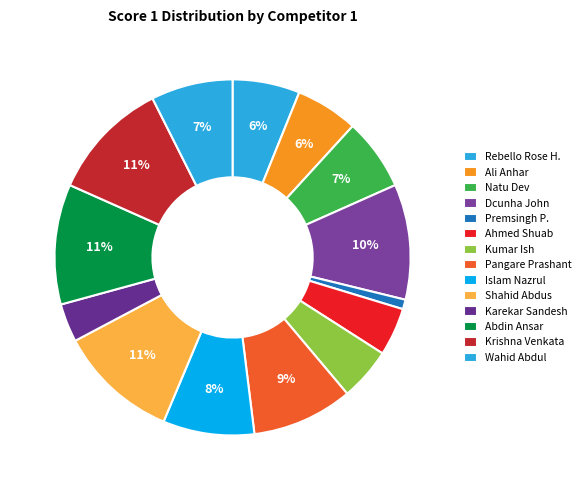

Count the number of slices in the pie.

14